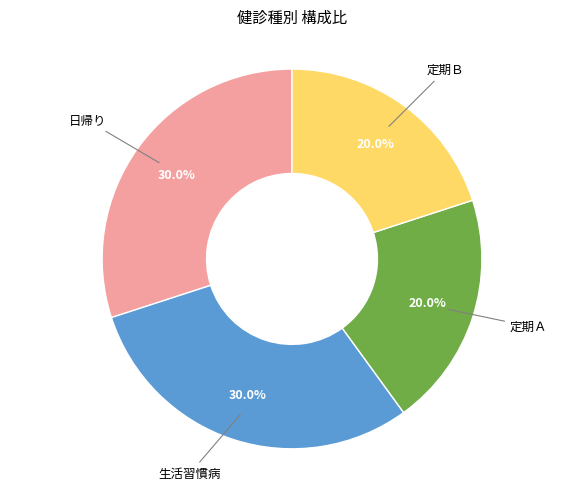

Is there any slice that represents more than half of the pie?

No